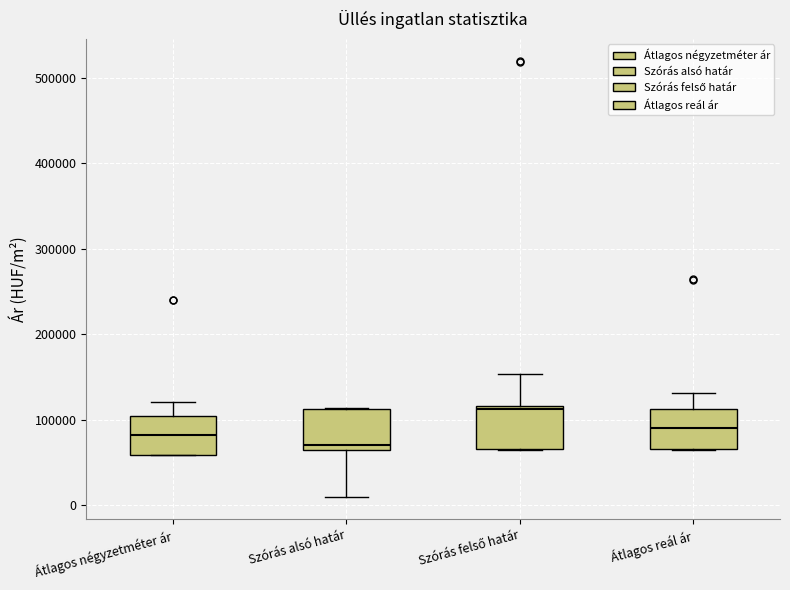

Reading left to right, read every box against the y-axis: the position of its median line, the range the box covers, and the ends of its whiskers. The values are not printed on the chart, so give them approximately, as read against the axis.

Átlagos négyzetméter ár: median 80000, box 60000 to 100000, whiskers 60000 to 120000
Szórás alsó határ: median 70000 (just above the box's lower edge), box 70000 to 110000, whiskers 10000 to 110000
Szórás felső határ: median 110000, box 70000 to 120000, whiskers 60000 to 150000
Átlagos reál ár: median 90000, box 70000 to 110000, whiskers 60000 to 130000